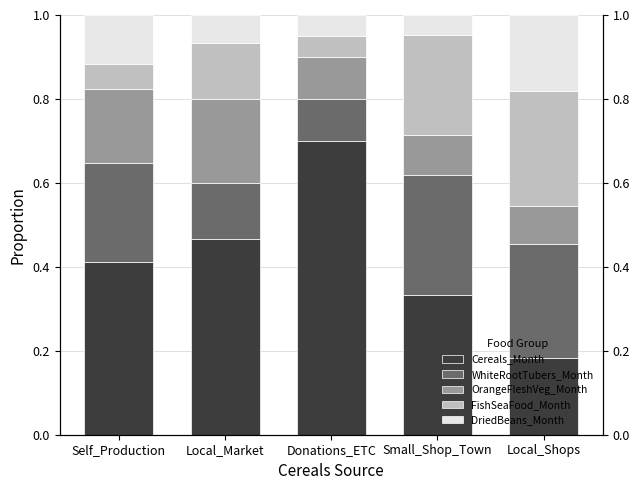

What is the total value across all series at Local_Shops?

1.0